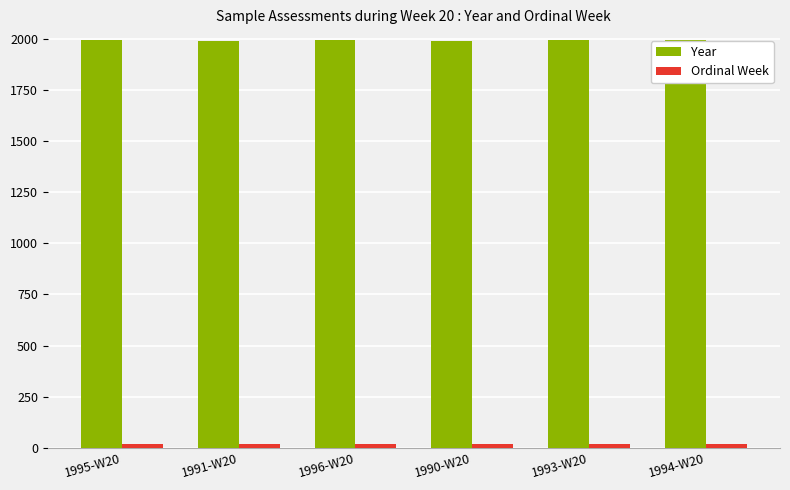

Which series has the largest total across all categories?

Year